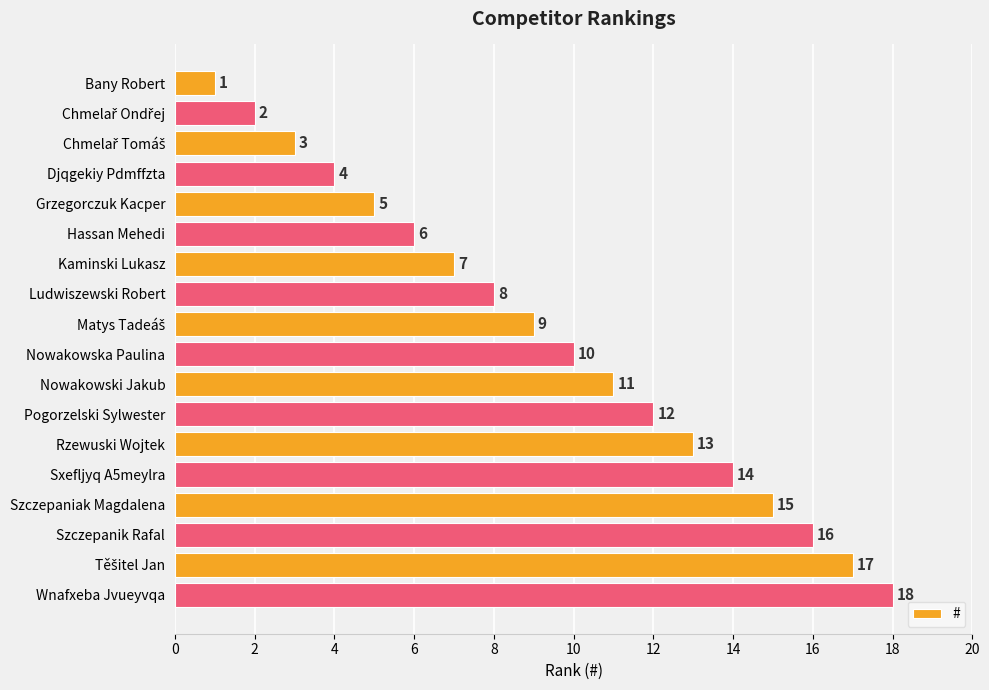

What is the difference between the maximum and minimum values?

17